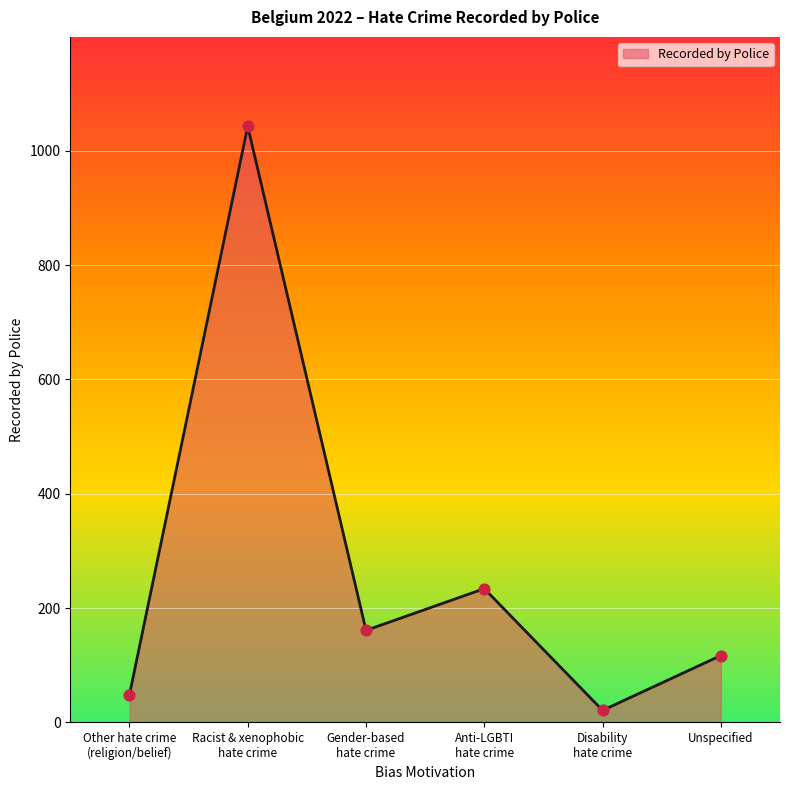

What is the change in value from Disability
hate crime to Unspecified?

+96